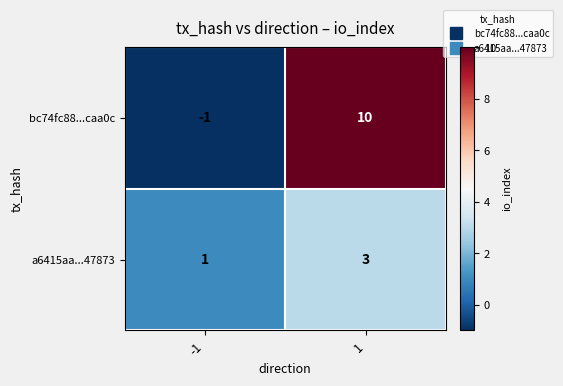

What is the difference between the bc74fc88...caa0c values at -1 and 1?

11